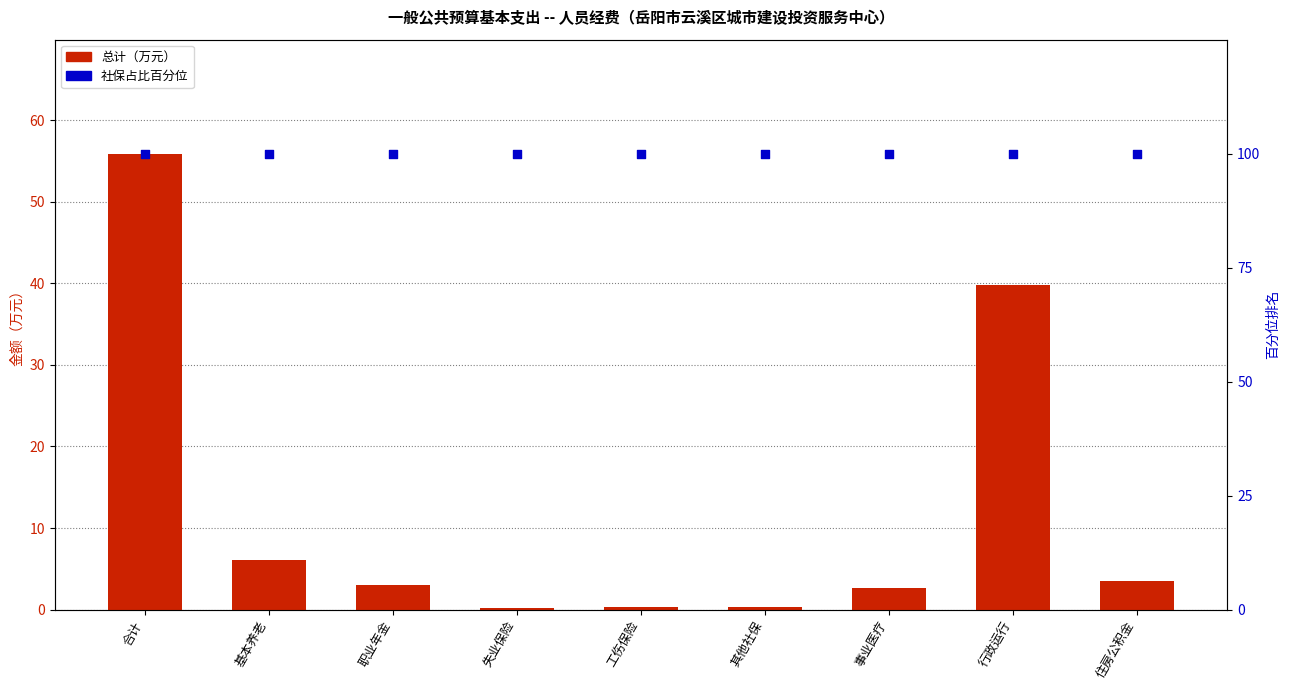

Which series reaches the minimum Y coordinate?

总计（万元）